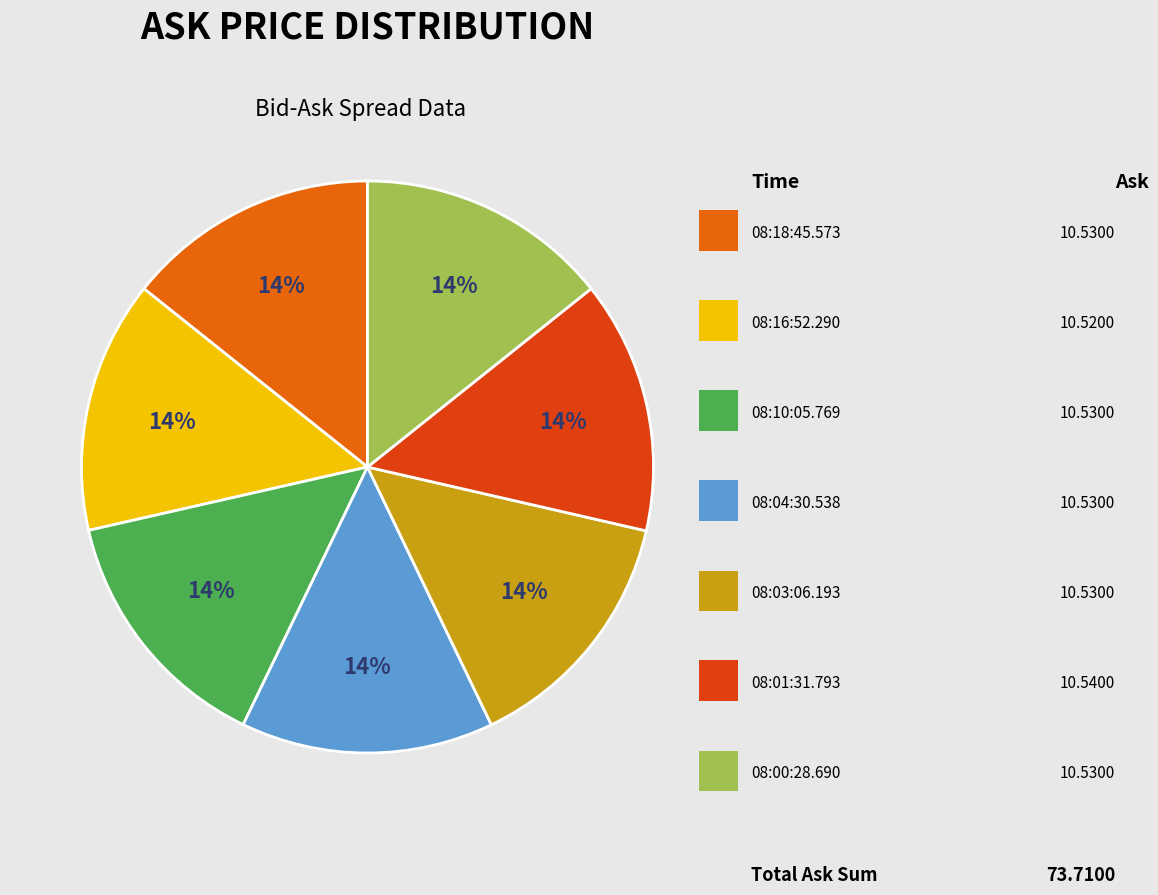

How many slices are in this pie chart?

7